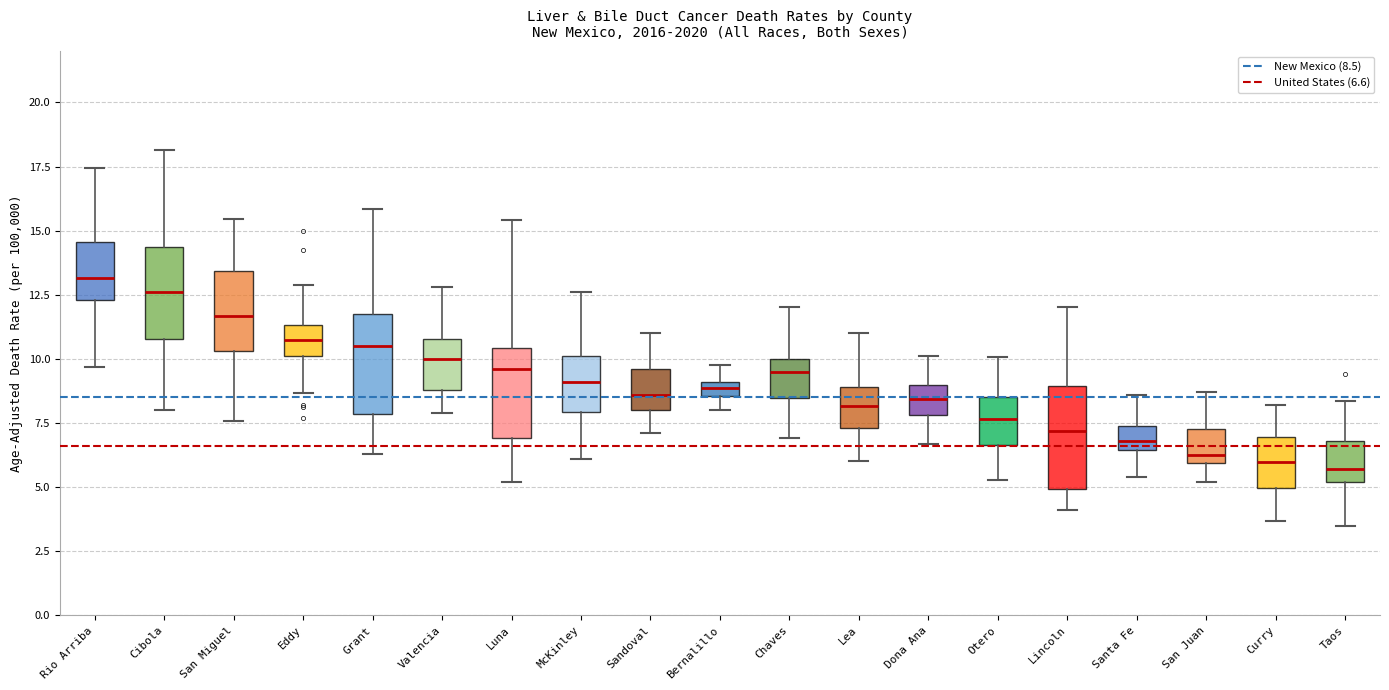

Where is the lower edge of the box for San Miguel on the y-axis? The values are not printed on the chart, so give them approximately, as read against the axis.

10.5